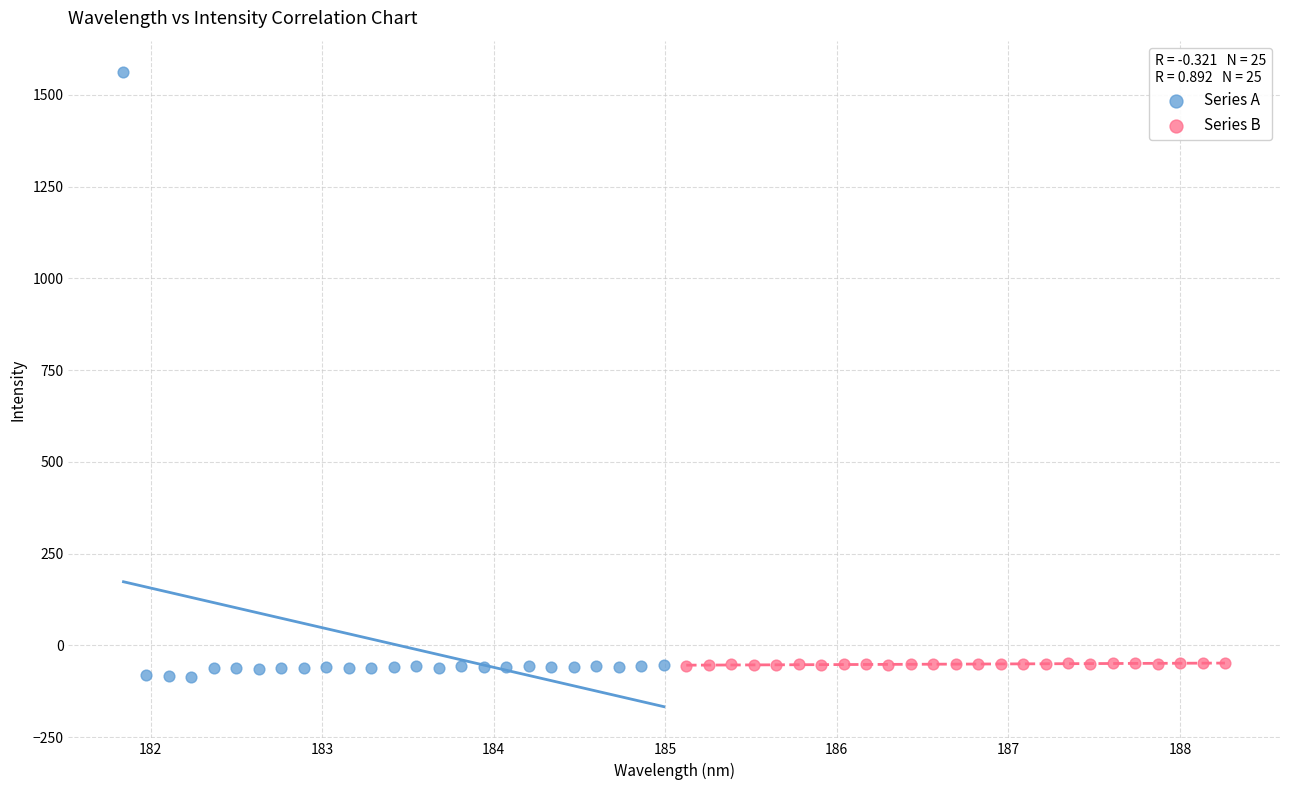

Which series reaches the maximum Y coordinate?

Series A